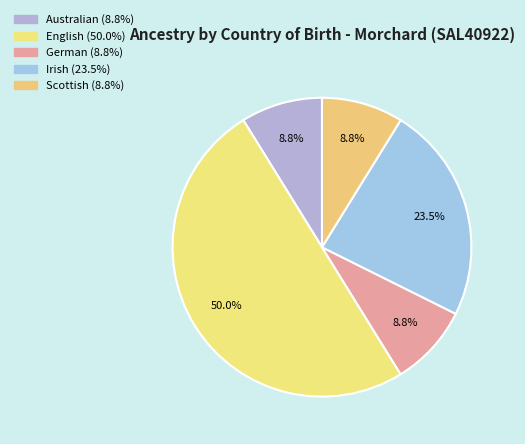

How many slices are in this pie chart?

5